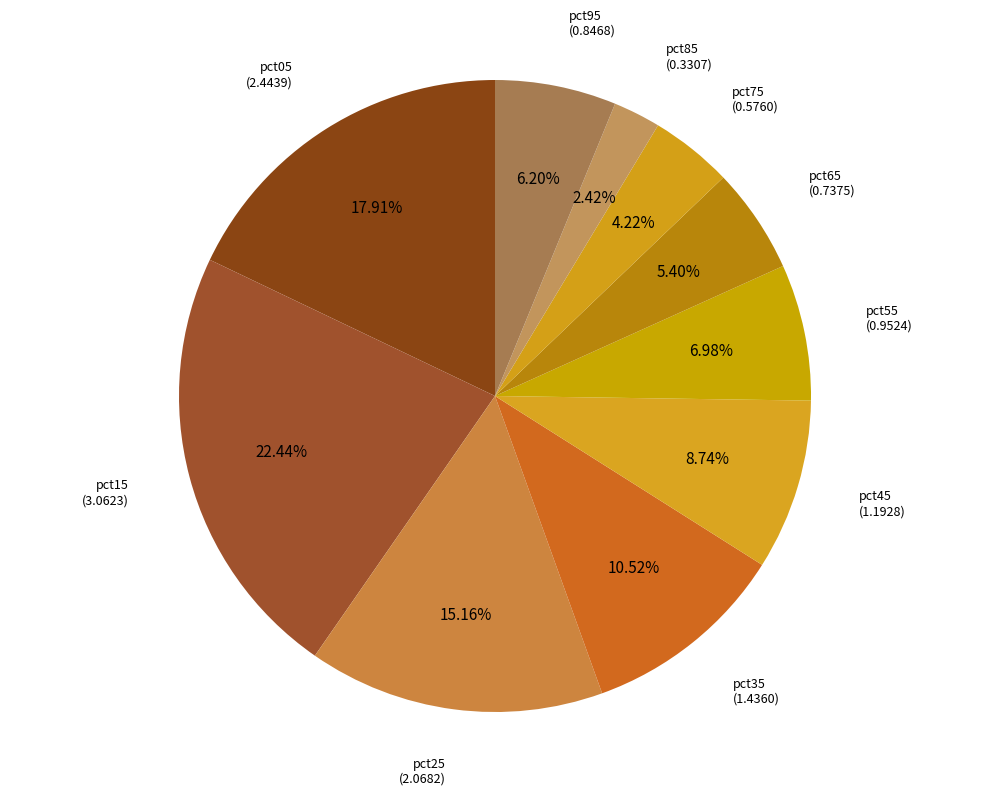

Which has a higher value, pct35 or pct15?

pct15